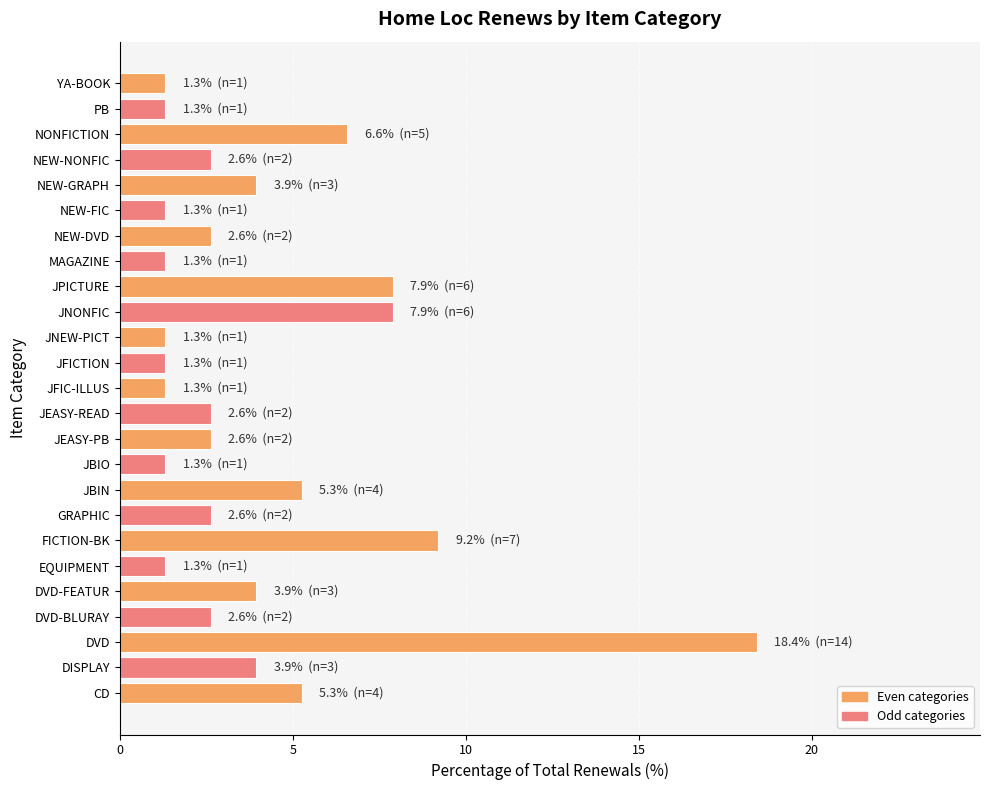

What is the sum of the values at JNEW-PICT and MAGAZINE?

2.6